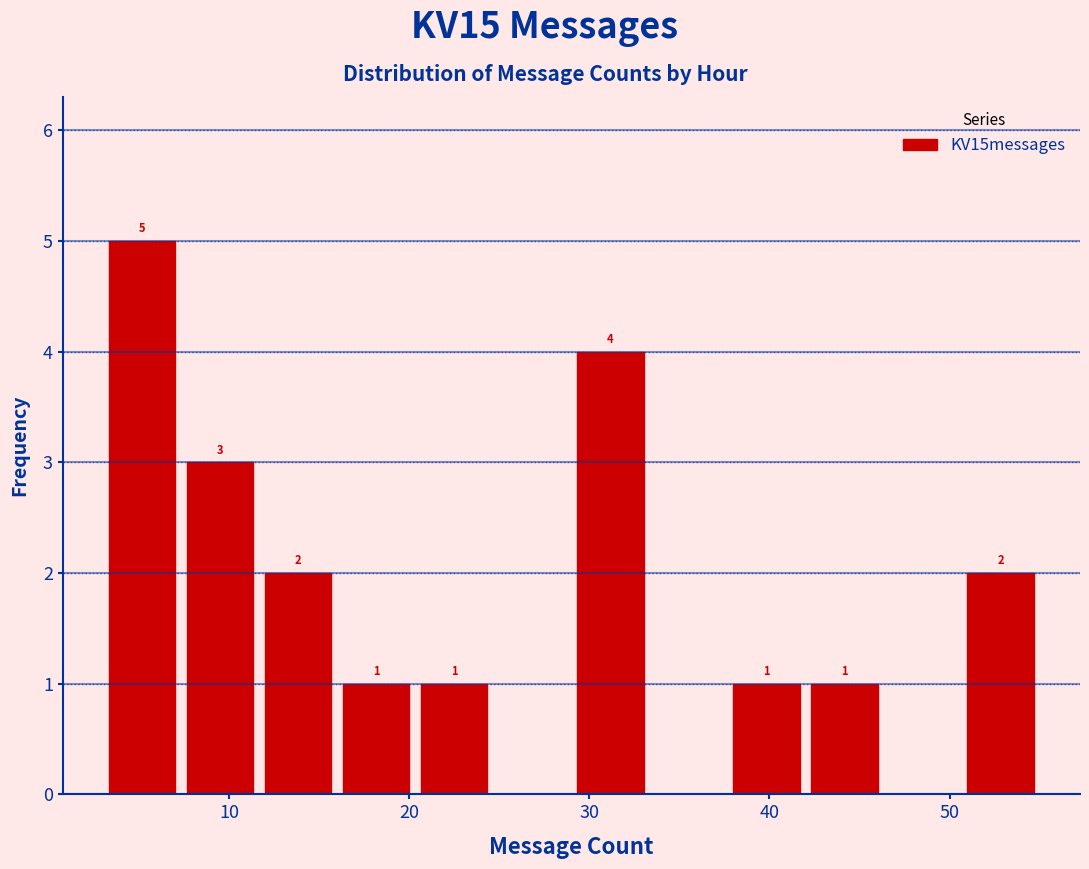

Over which range of the x-axis is the bar tallest?

3 to 7